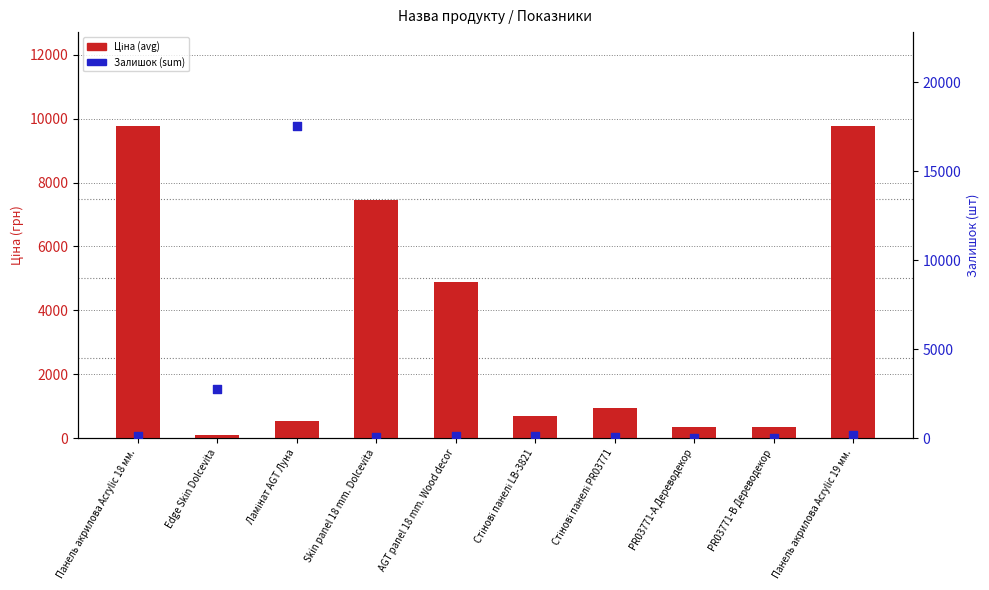

Which series reaches the minimum Y coordinate?

Залишок (sum)